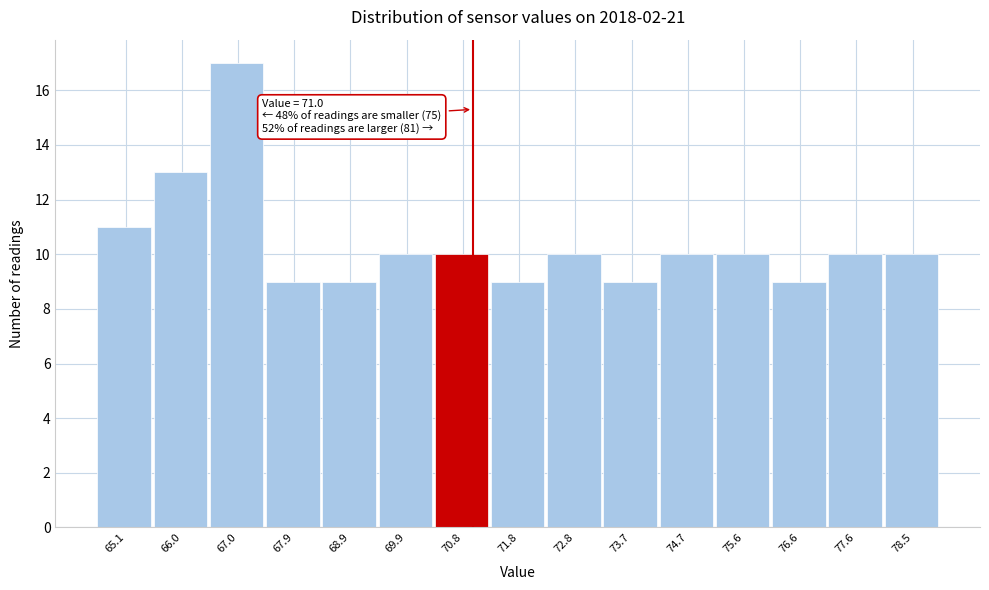

Which range on the x-axis has the tallest bar?

66.5 to 67.5